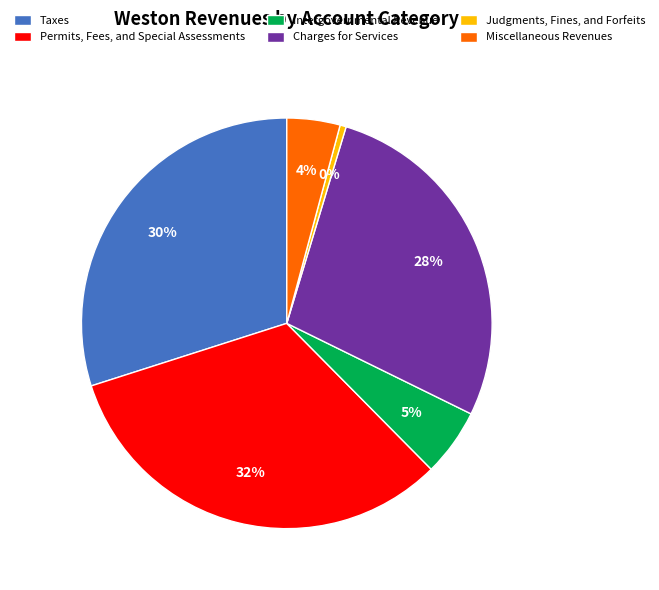

Which slice is the smallest?

Judgments, Fines, and Forfeits